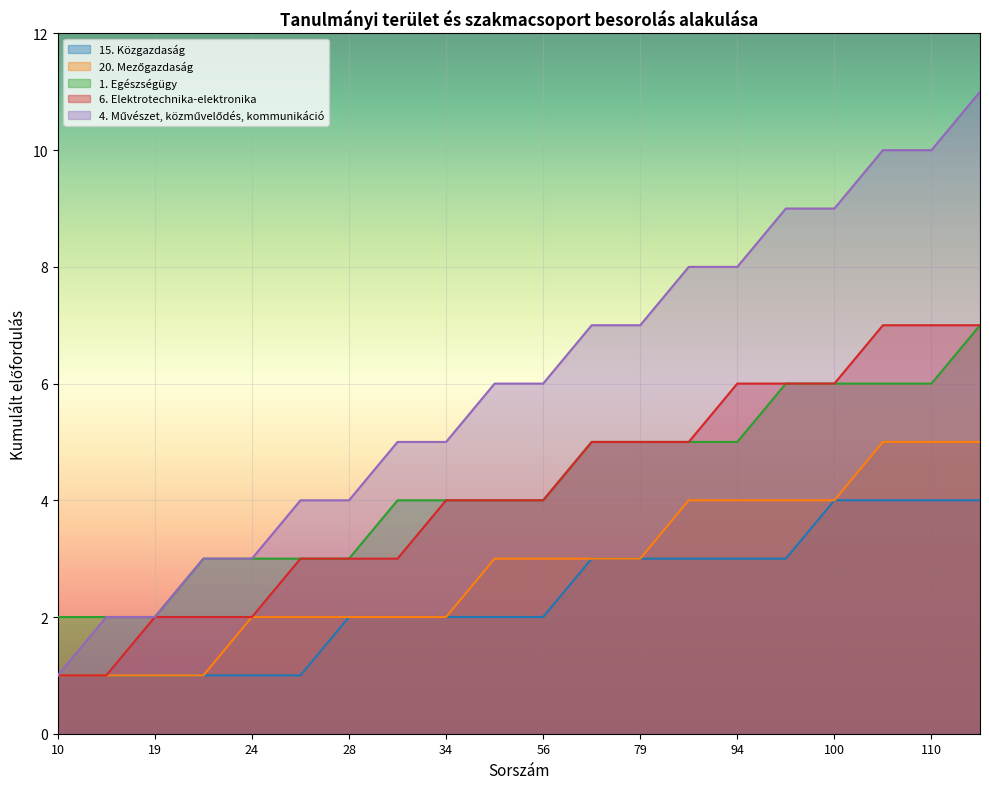

How many lines are shown in the chart?

5